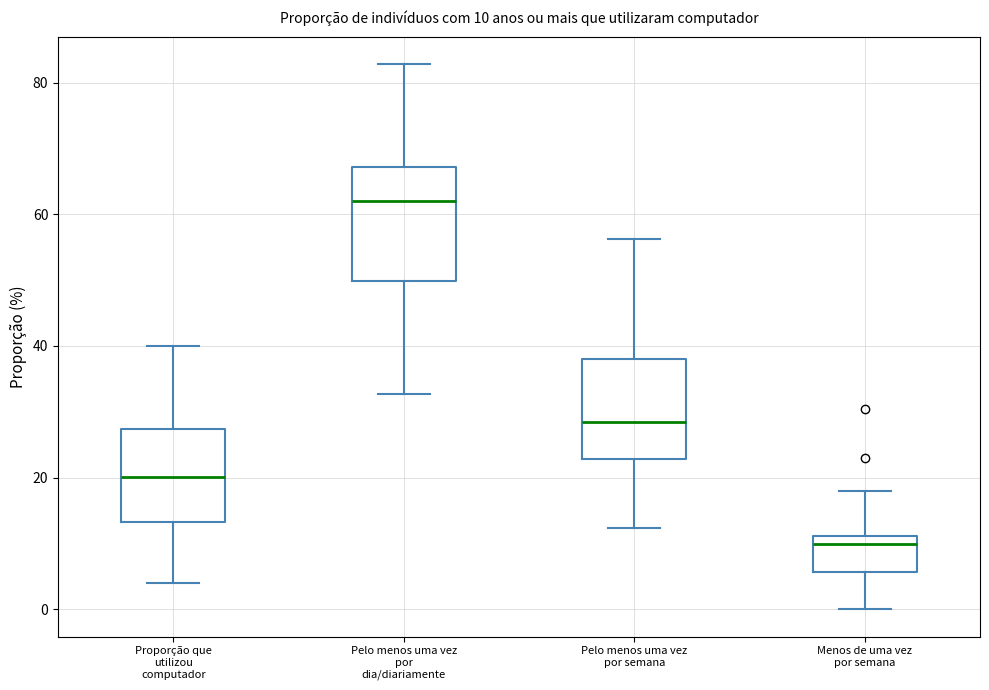

Comparing the boxes themselves (not the whiskers), which one is the tallest?

Pelo menos uma vez por dia/diariamente